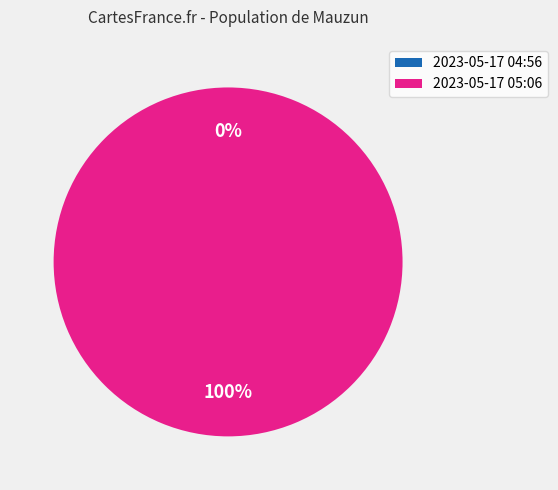

What is the majority slice?

2023-05-17T05:06:44.655Z